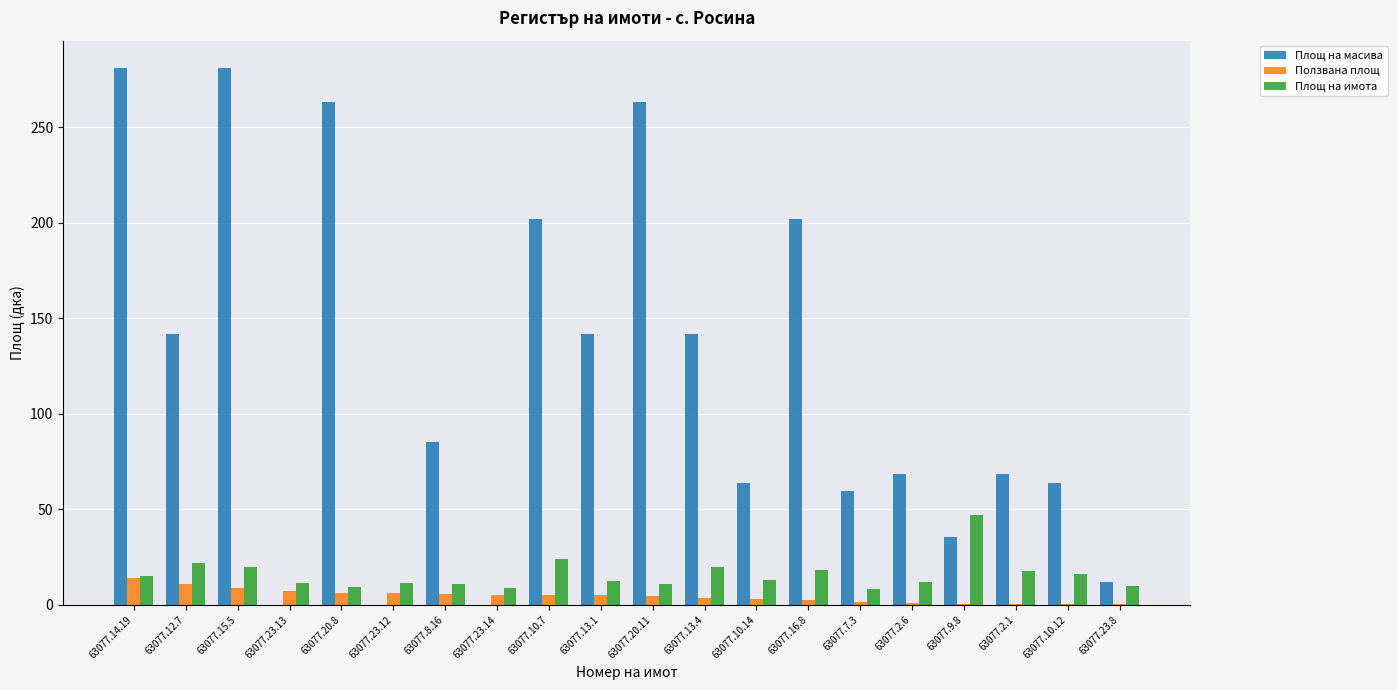

Where does the Ползвана площ series first go above 4?

63077.14.19